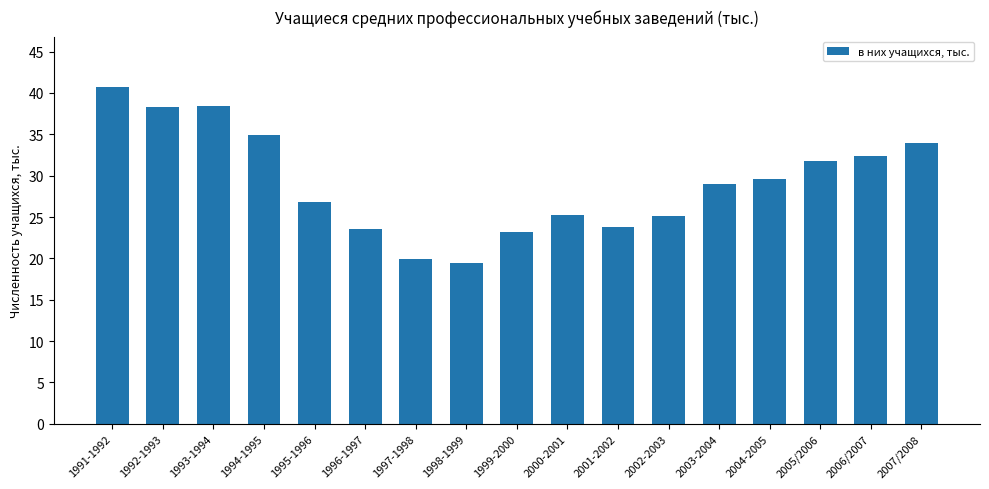

What is the greatest value displayed?

40.7